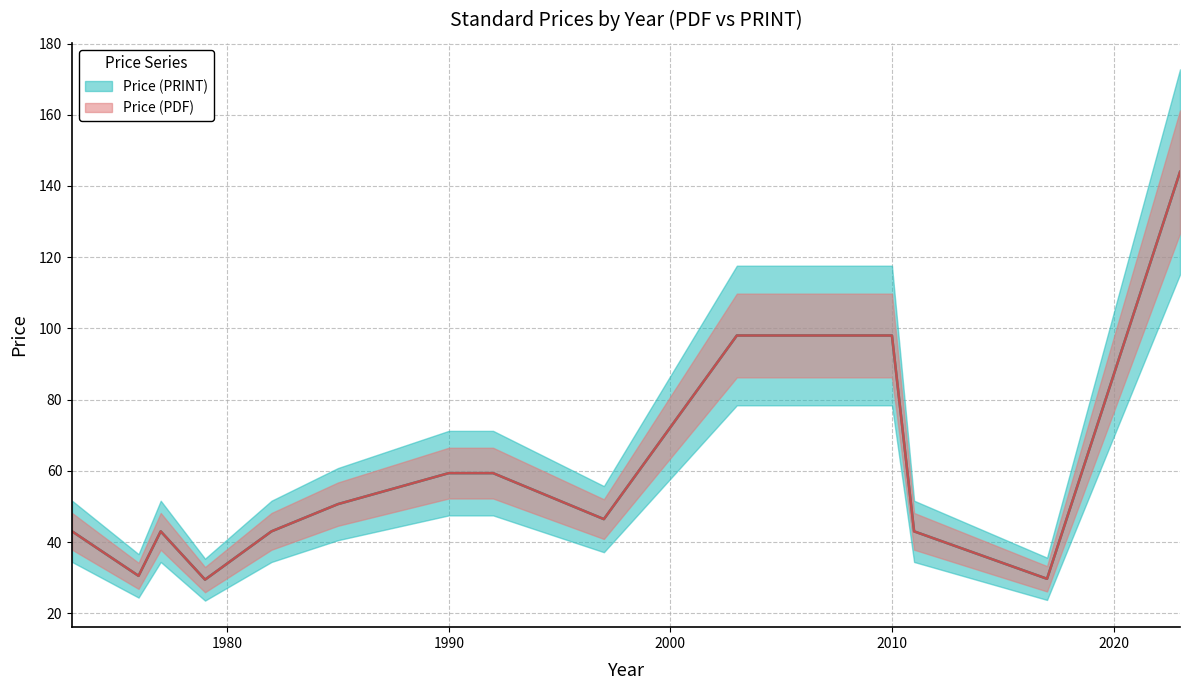

How many values in the Price (PRINT) series are below 43?

6